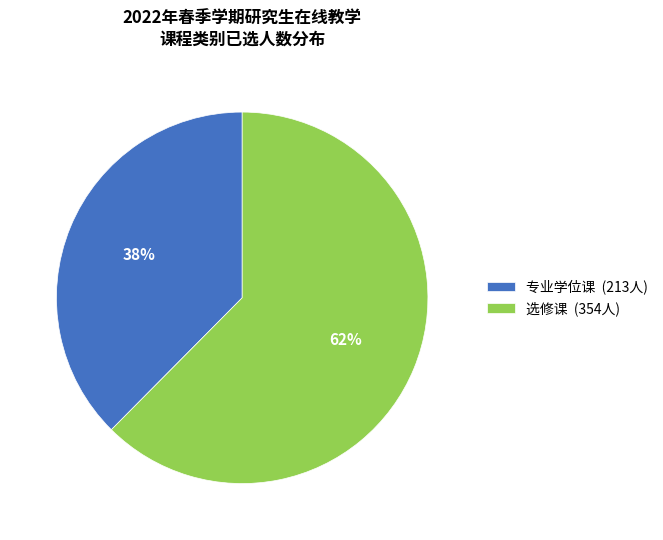

To the nearest percent, what is the combined percentage of 选修课 (354人) and 专业学位课 (213人)?

100%